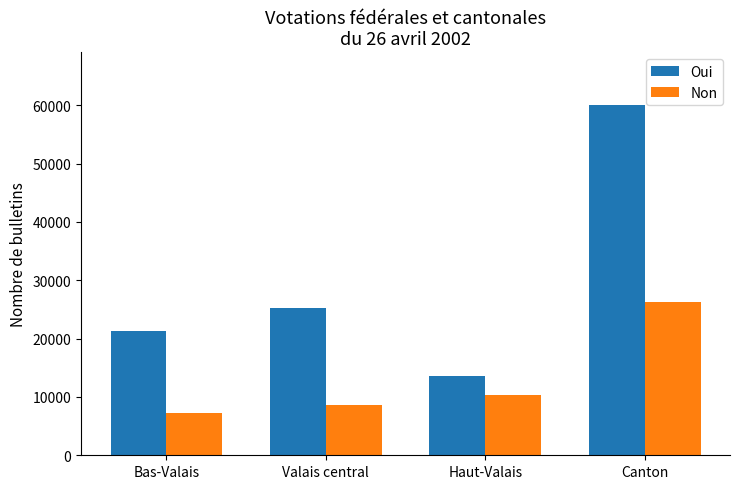

What position from the right is Valais central?

3